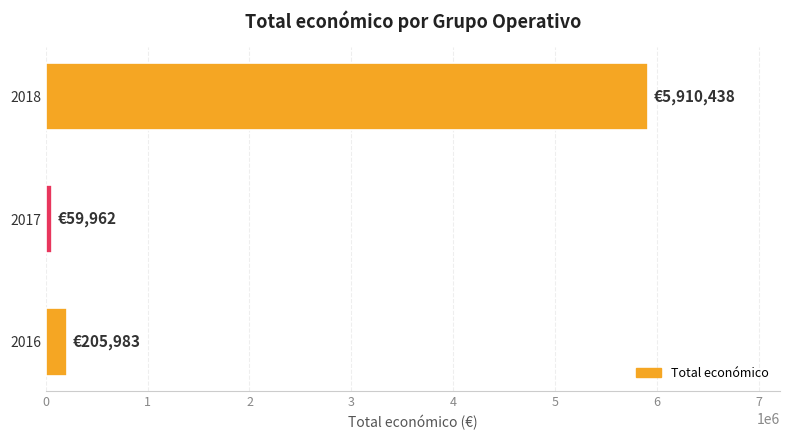

The value at 2018 is 5910438. True or false?

True